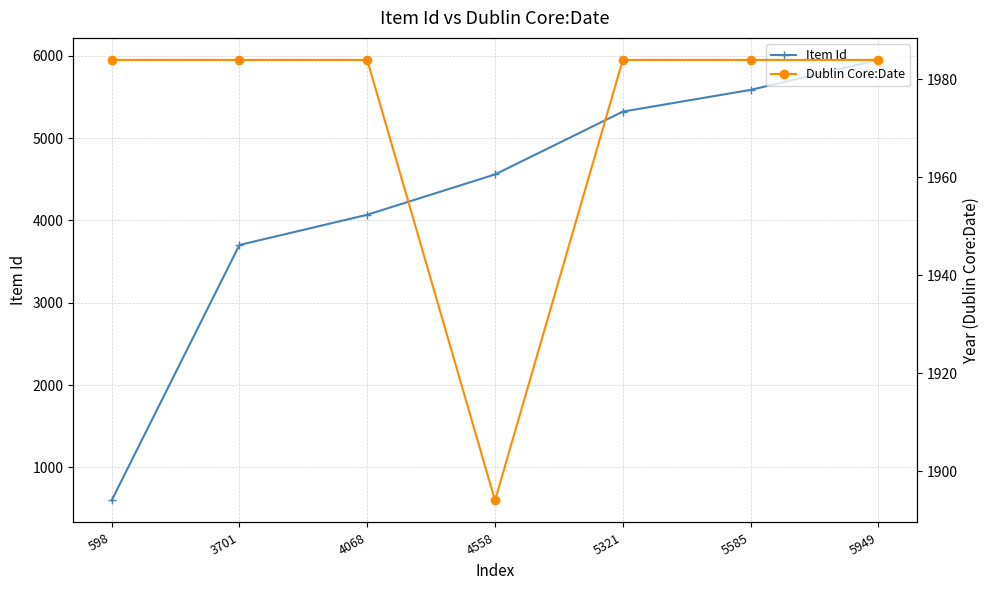

What are all the series names shown in the legend?

Item Id, Dublin Core:Date